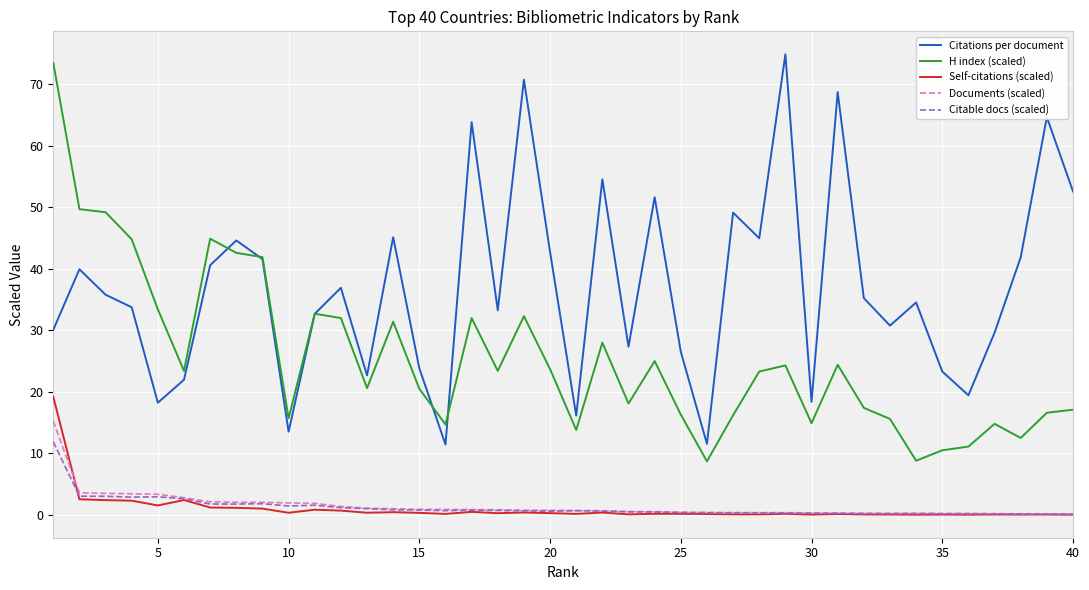

Which series has the largest total across all categories?

Citations per document